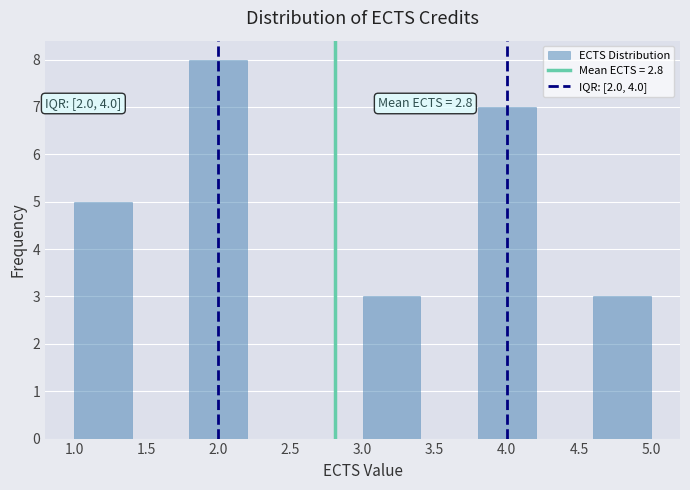

Which range on the x-axis has the tallest bar?

1.8 to 2.2